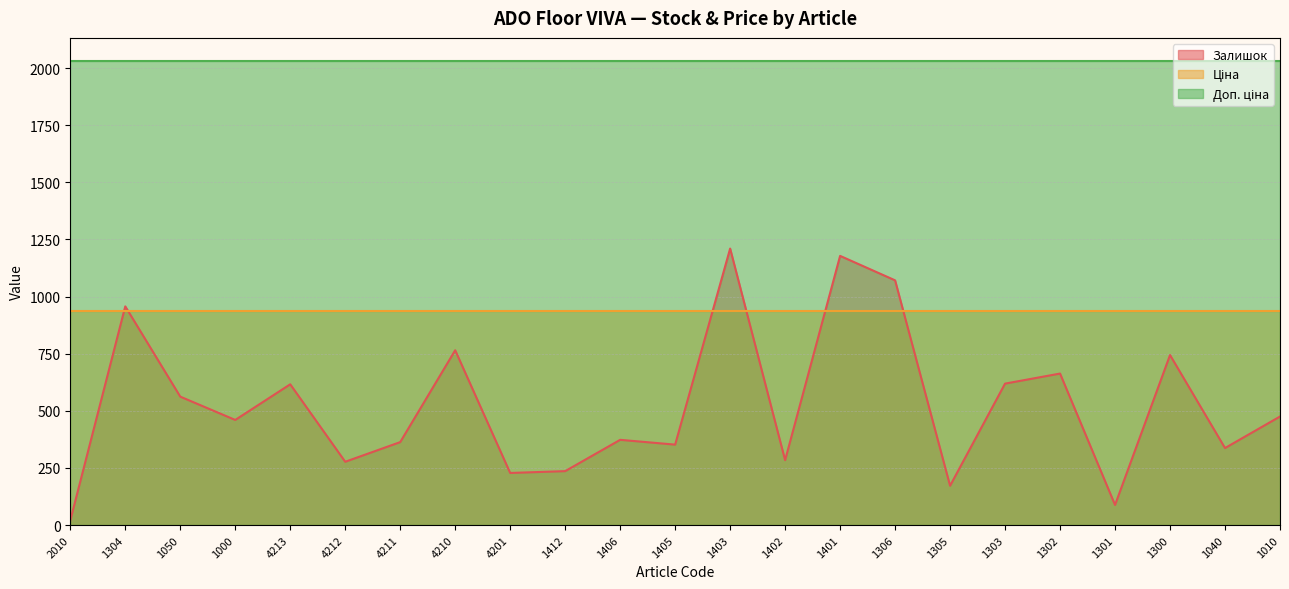

What is the spread (max minus min) of values at 1402?

1746.5